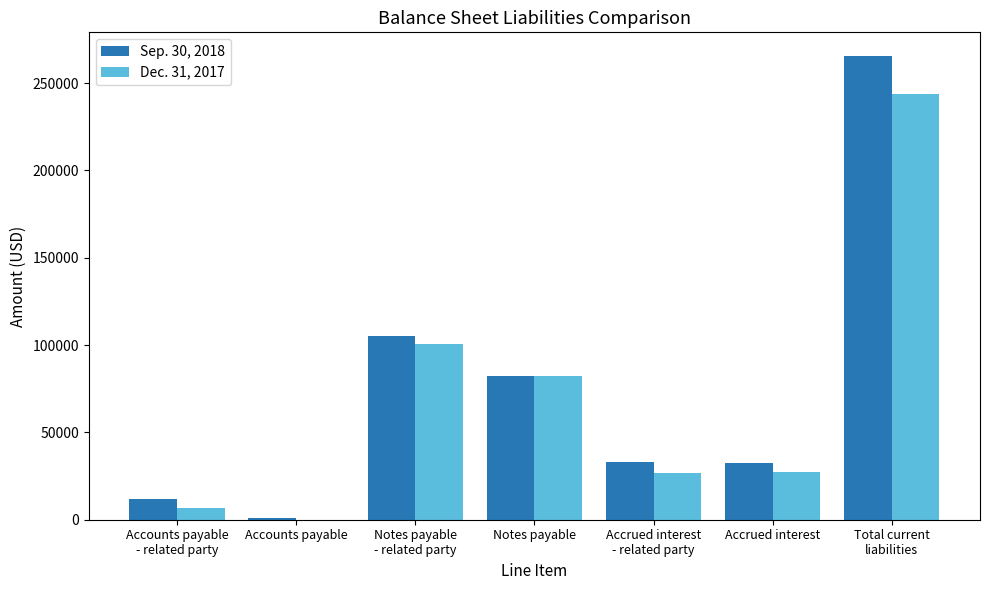

The Dec. 31, 2017 series shows 8754 at Accrued interest. True or false?

False